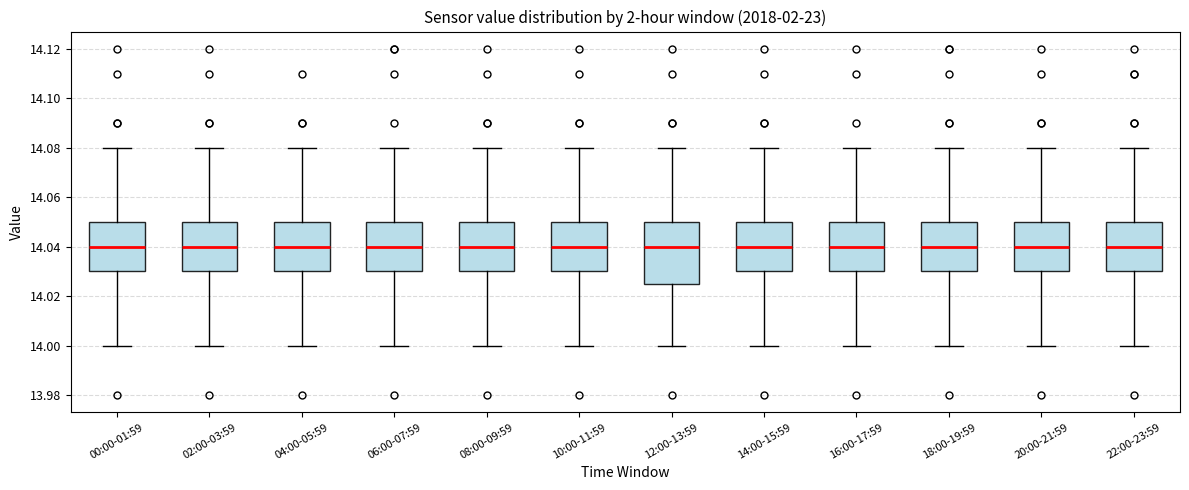

Reading left to right, read every box against the y-axis: the position of its median line, the range the box covers, and the ends of its whiskers. The values are not printed on the chart, so give them approximately, as read against the axis.

00:00-01:59: median 14.040, box 14.030 to 14.050, whiskers 14.000 to 14.080
02:00-03:59: median 14.040, box 14.030 to 14.050, whiskers 14.000 to 14.080
04:00-05:59: median 14.040, box 14.030 to 14.050, whiskers 14.000 to 14.080
06:00-07:59: median 14.040, box 14.030 to 14.050, whiskers 14.000 to 14.080
08:00-09:59: median 14.040, box 14.030 to 14.050, whiskers 14.000 to 14.080
10:00-11:59: median 14.040, box 14.030 to 14.050, whiskers 14.000 to 14.080
12:00-13:59: median 14.040, box 14.026 to 14.050, whiskers 14.000 to 14.080
14:00-15:59: median 14.040, box 14.030 to 14.050, whiskers 14.000 to 14.080
16:00-17:59: median 14.040, box 14.030 to 14.050, whiskers 14.000 to 14.080
18:00-19:59: median 14.040, box 14.030 to 14.050, whiskers 14.000 to 14.080
20:00-21:59: median 14.040, box 14.030 to 14.050, whiskers 14.000 to 14.080
22:00-23:59: median 14.040, box 14.030 to 14.050, whiskers 14.000 to 14.080